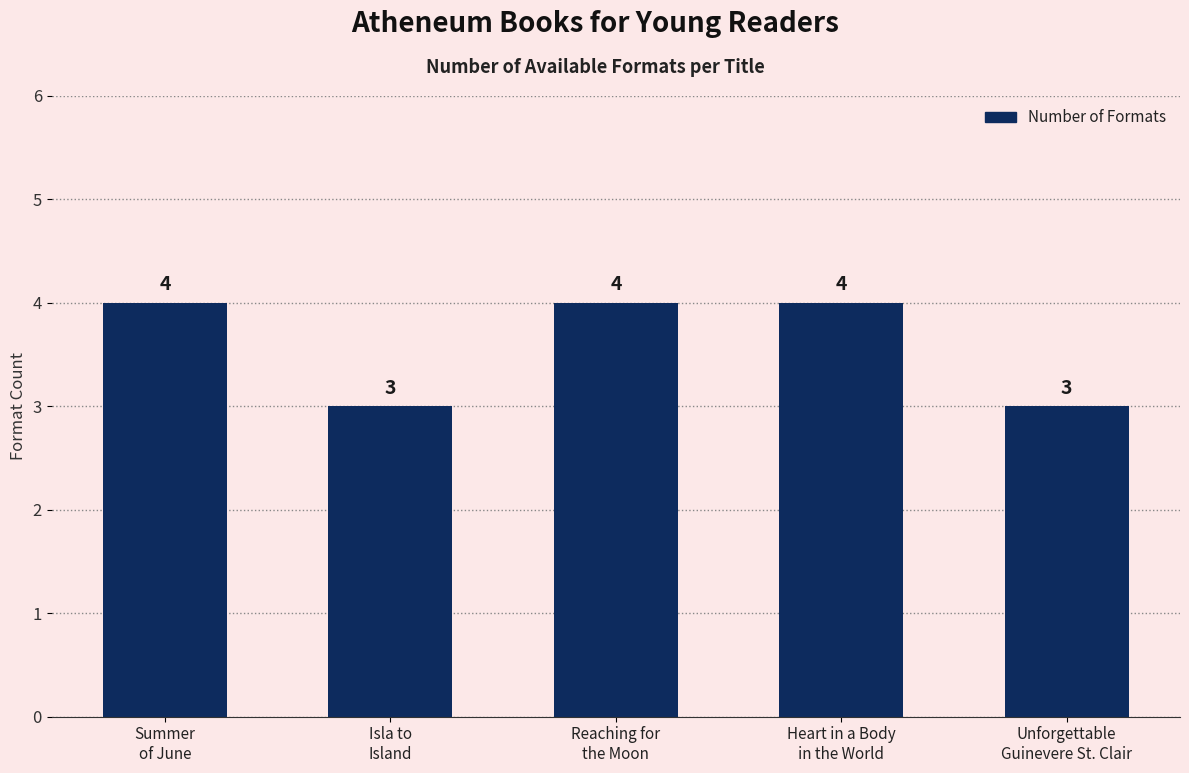

Does the chart contain stacked bars?

No